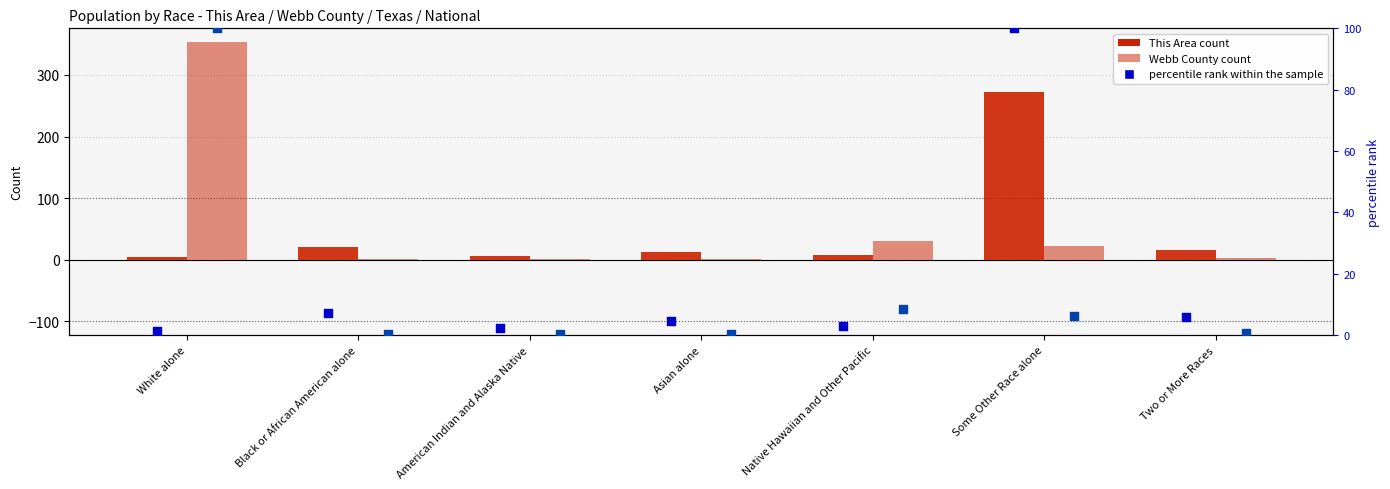

Which series reaches the minimum Y coordinate?

percentile rank - Webb County